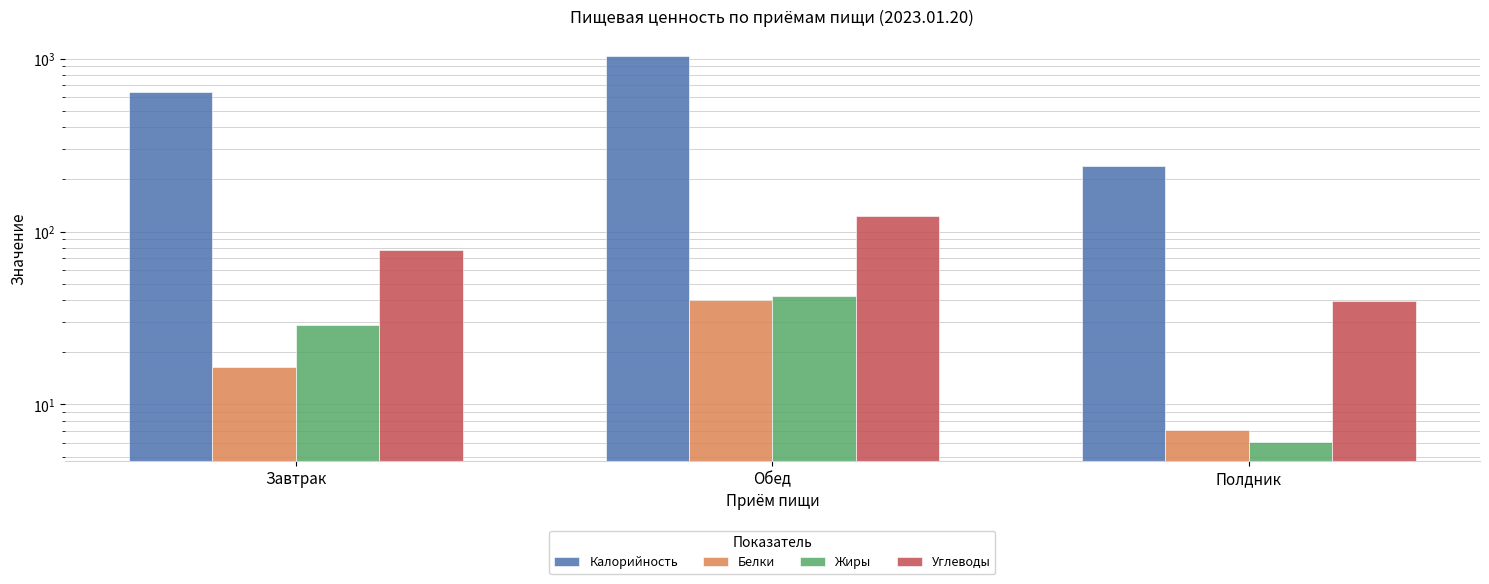

Is the value of Углеводы at Завтрак greater than the value of Белки at Завтрак?

Yes